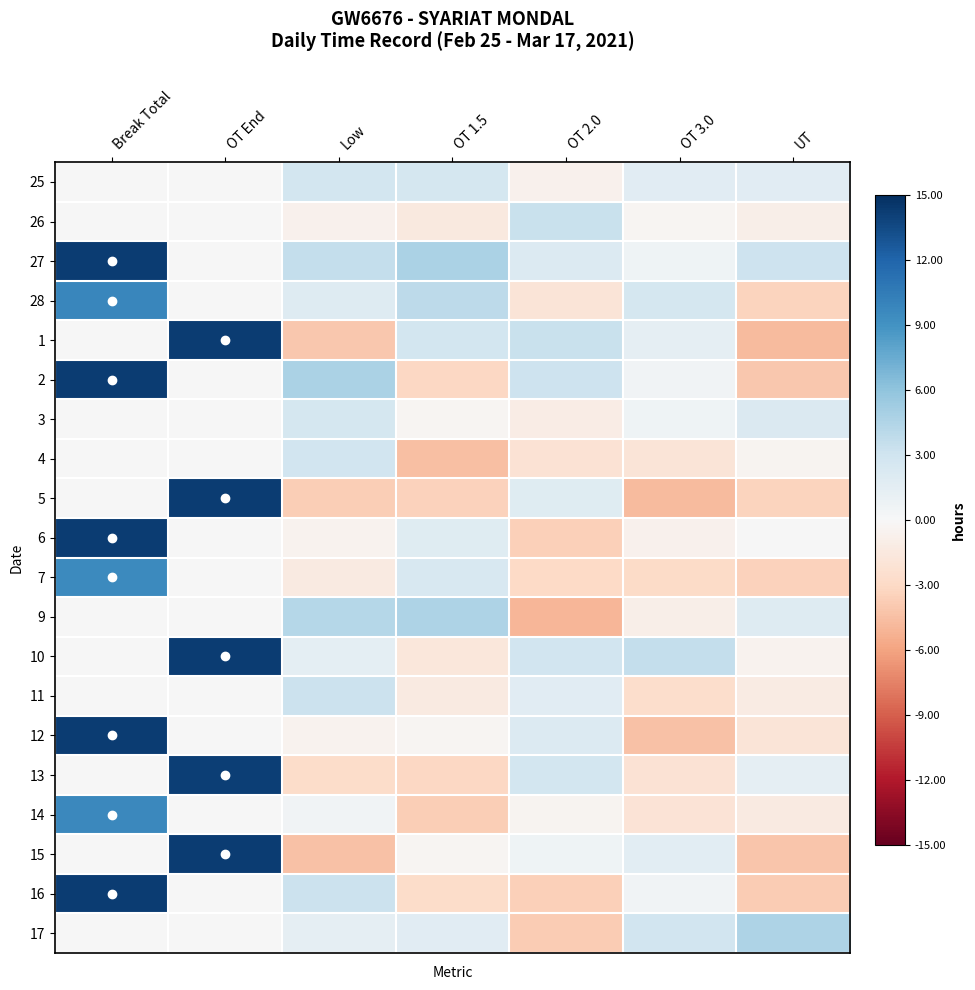

How many series are shown in this chart?

20